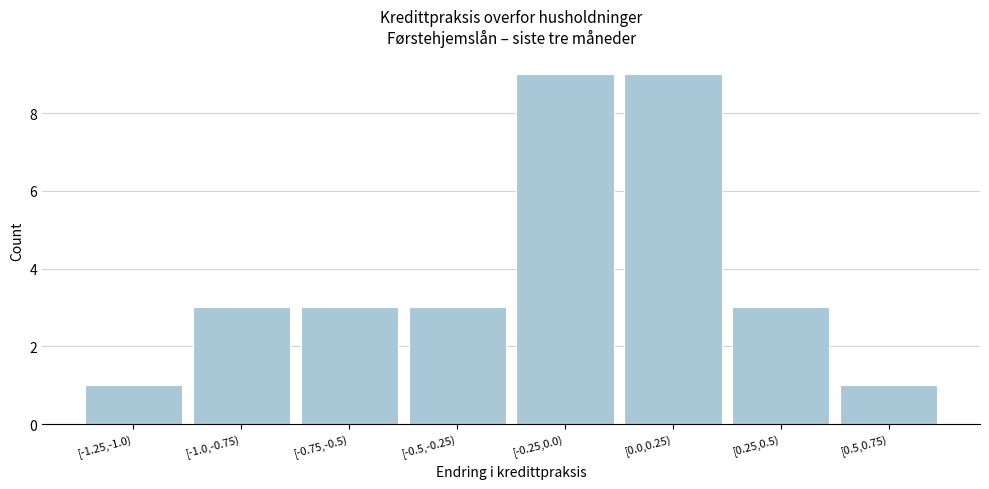

Reading left to right, list all the values displayed in this chart.

[-1.25,-1.0)=1	[-1.0,-0.75)=3	[-0.75,-0.5)=3	[-0.5,-0.25)=3	[-0.25,0.0)=9	[0.0,0.25)=9	[0.25,0.5)=3	[0.5,0.75)=1